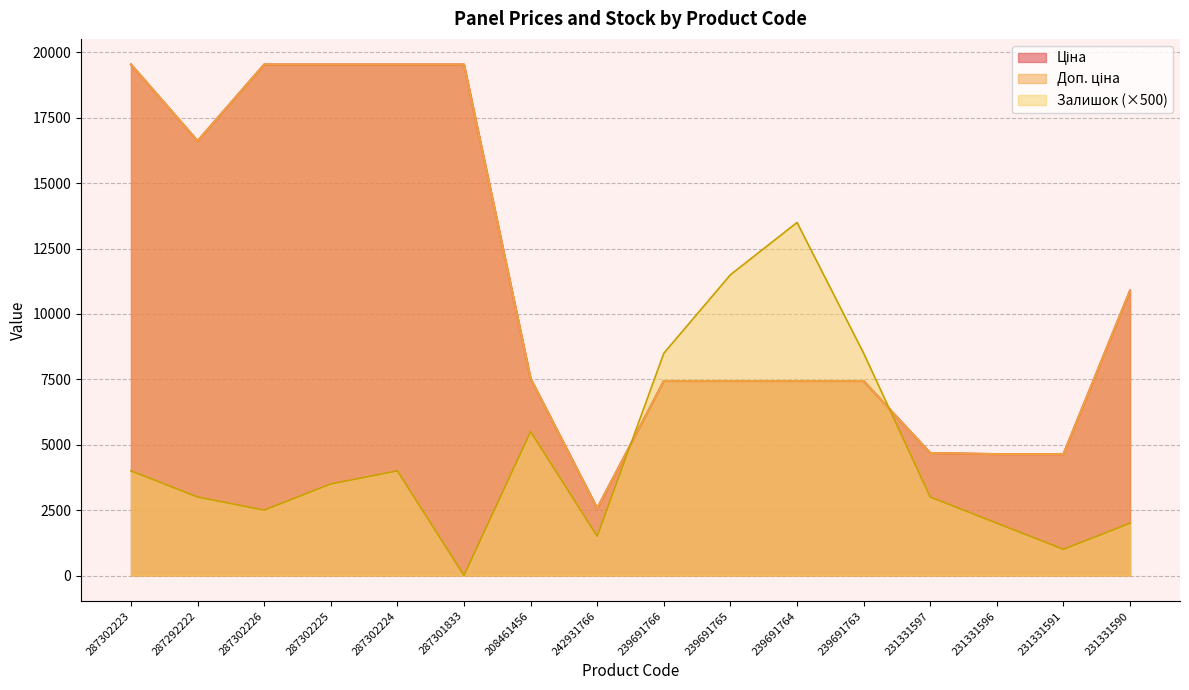

At which label does Залишок reach its peak?

239691764